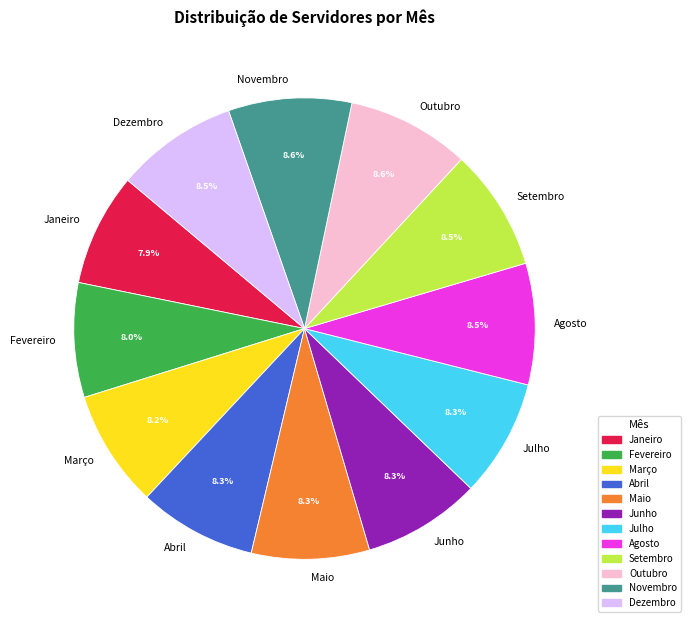

Do Janeiro and Março together represent more than half of the pie?

No